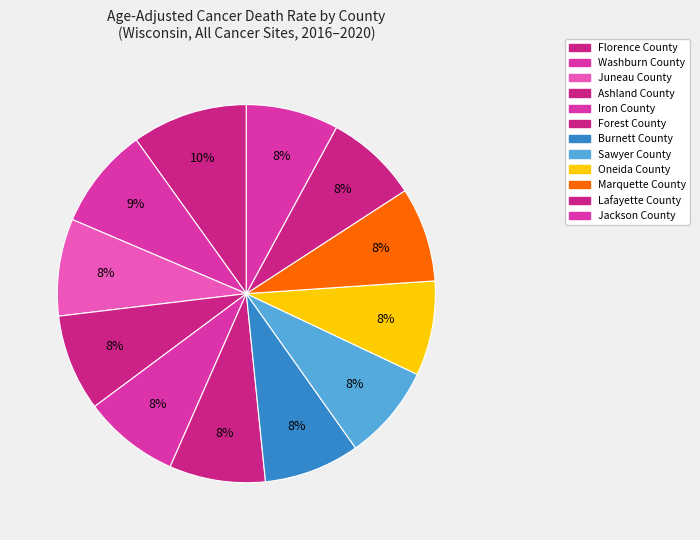

To the nearest percent, what portion does Florence County represent?

10%